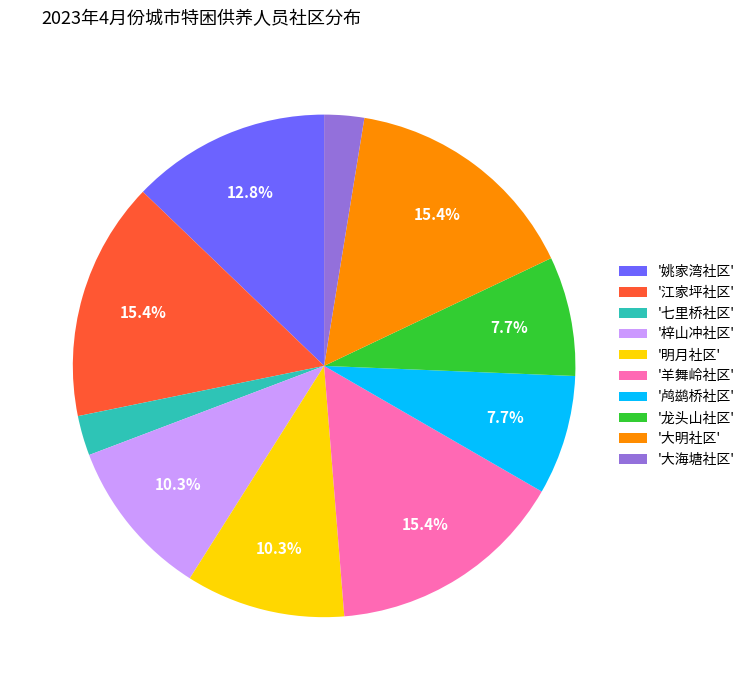

What percentage is NOT represented by '江家坪社区'?

84.6%